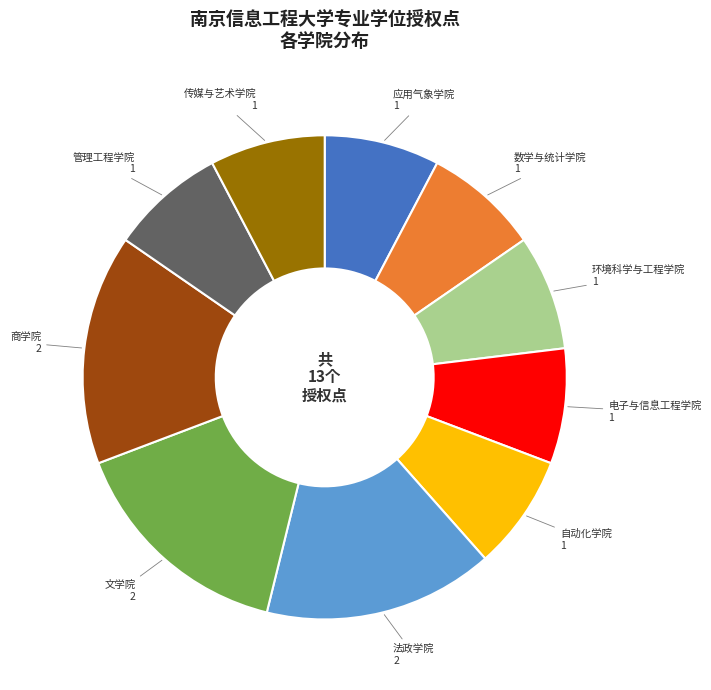

How many slices are in this pie chart?

10